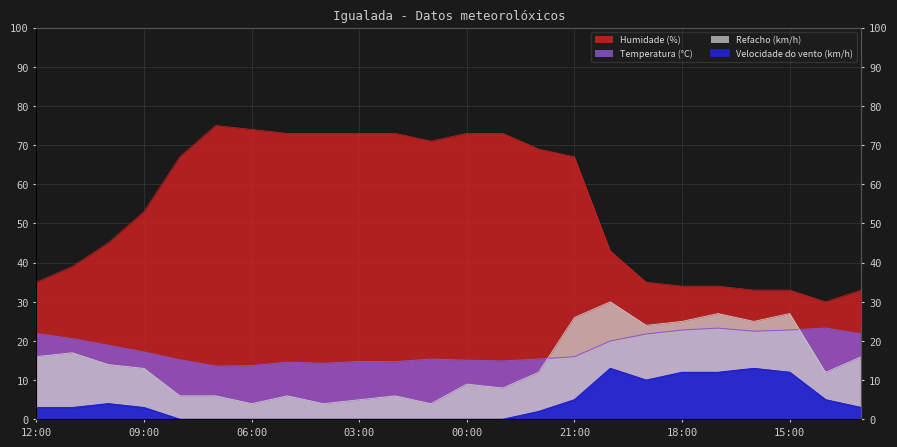

Where is the first local maximum for Velocidade do vento (km/h)?

10:00